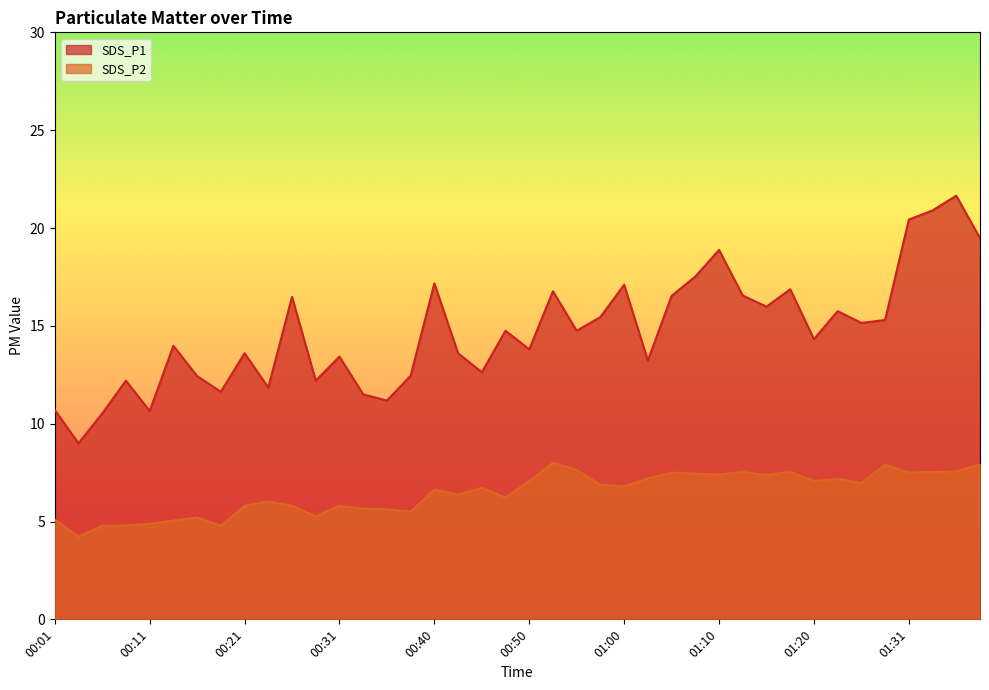

List the series in order of their overall mean, lowest first.

SDS_P2, SDS_P1